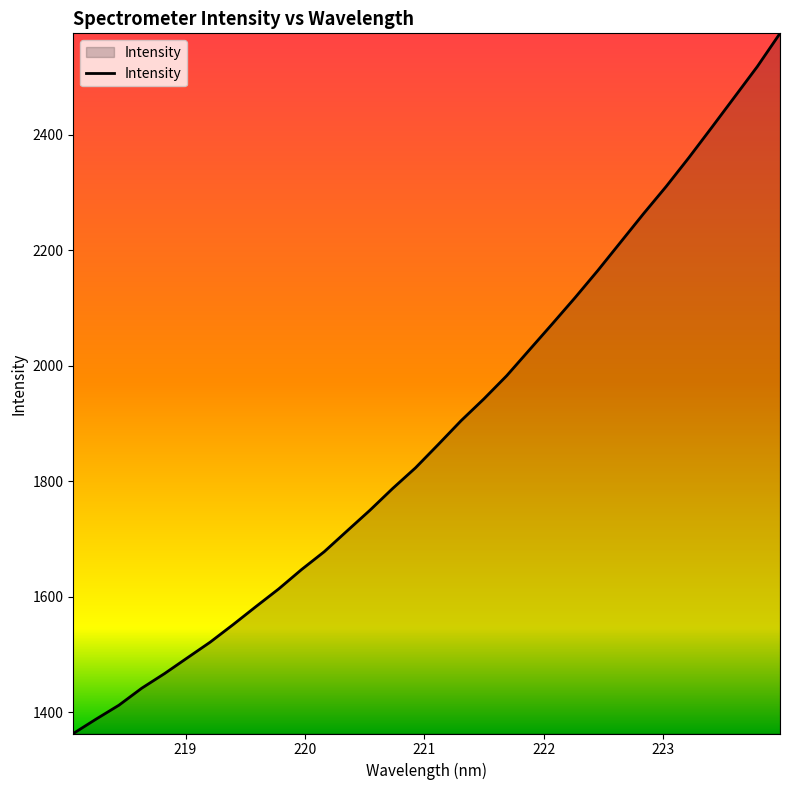

What is the average value?

1888.3